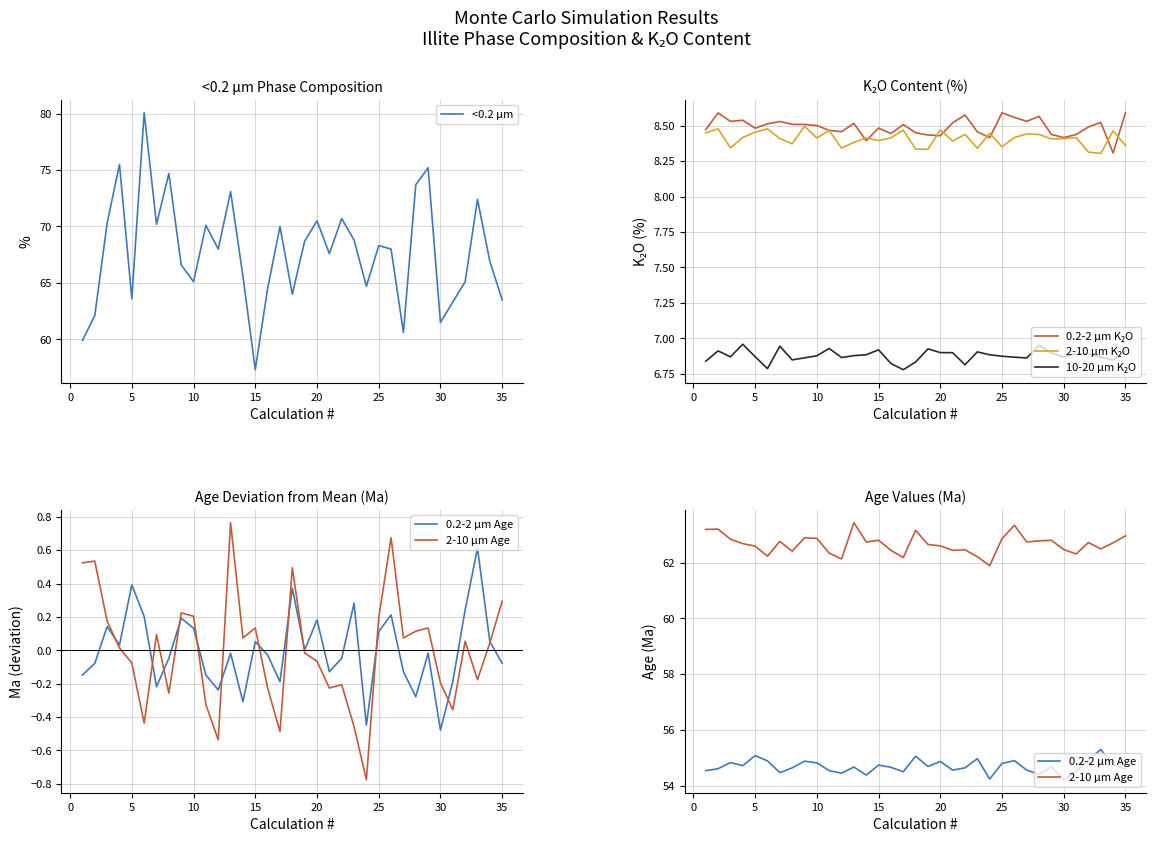

Is it true that 10-20 μm K₂O equals 9.7 at 10?

False